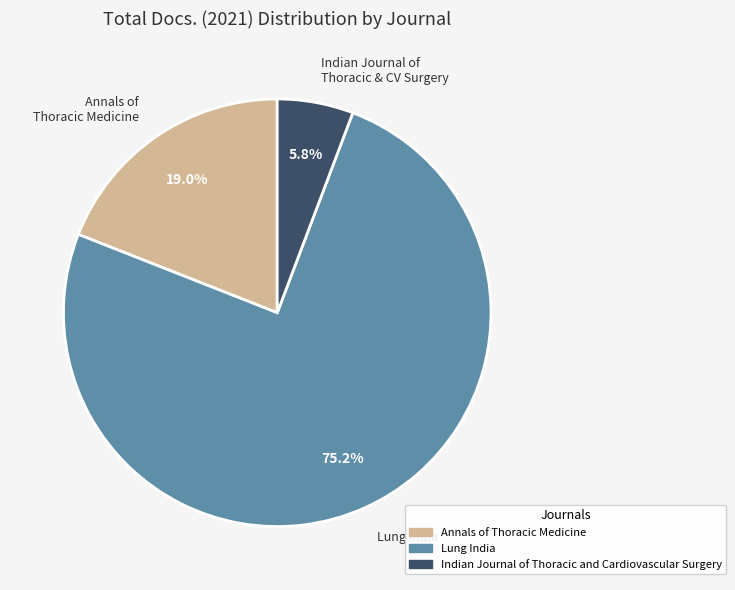

Is it true that Lung India is 84% of the pie?

False